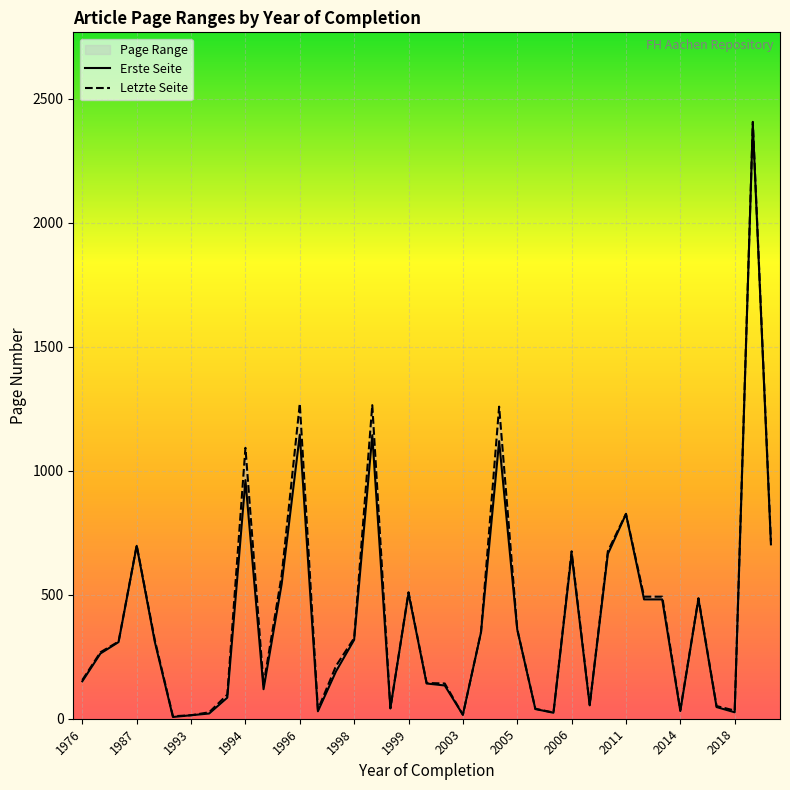

True or false: Letzte Seite has a value of 192 at 19.

False